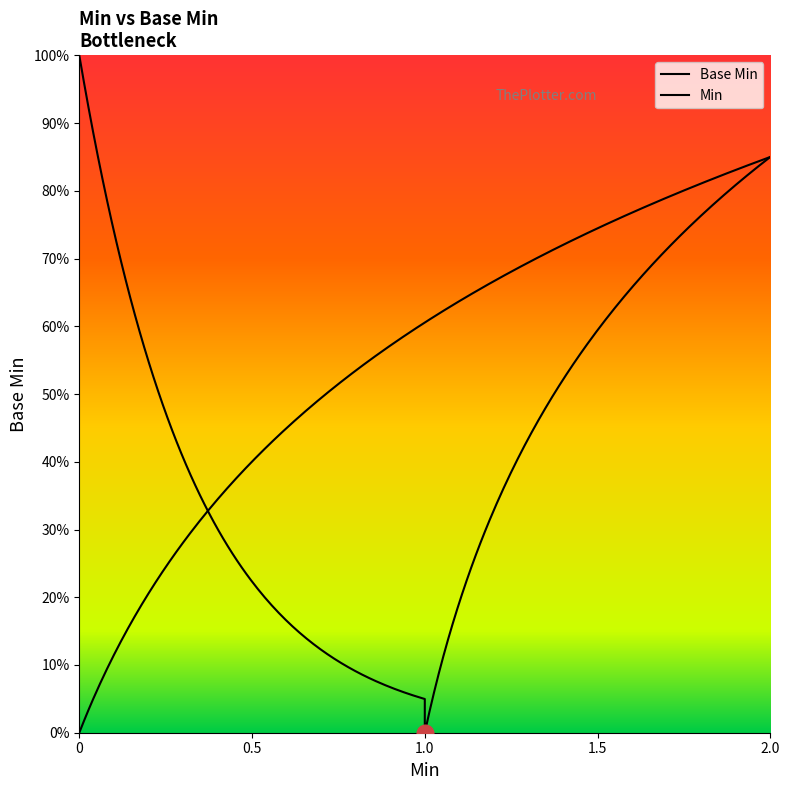

Is this an area chart (filled region under the line)?

No